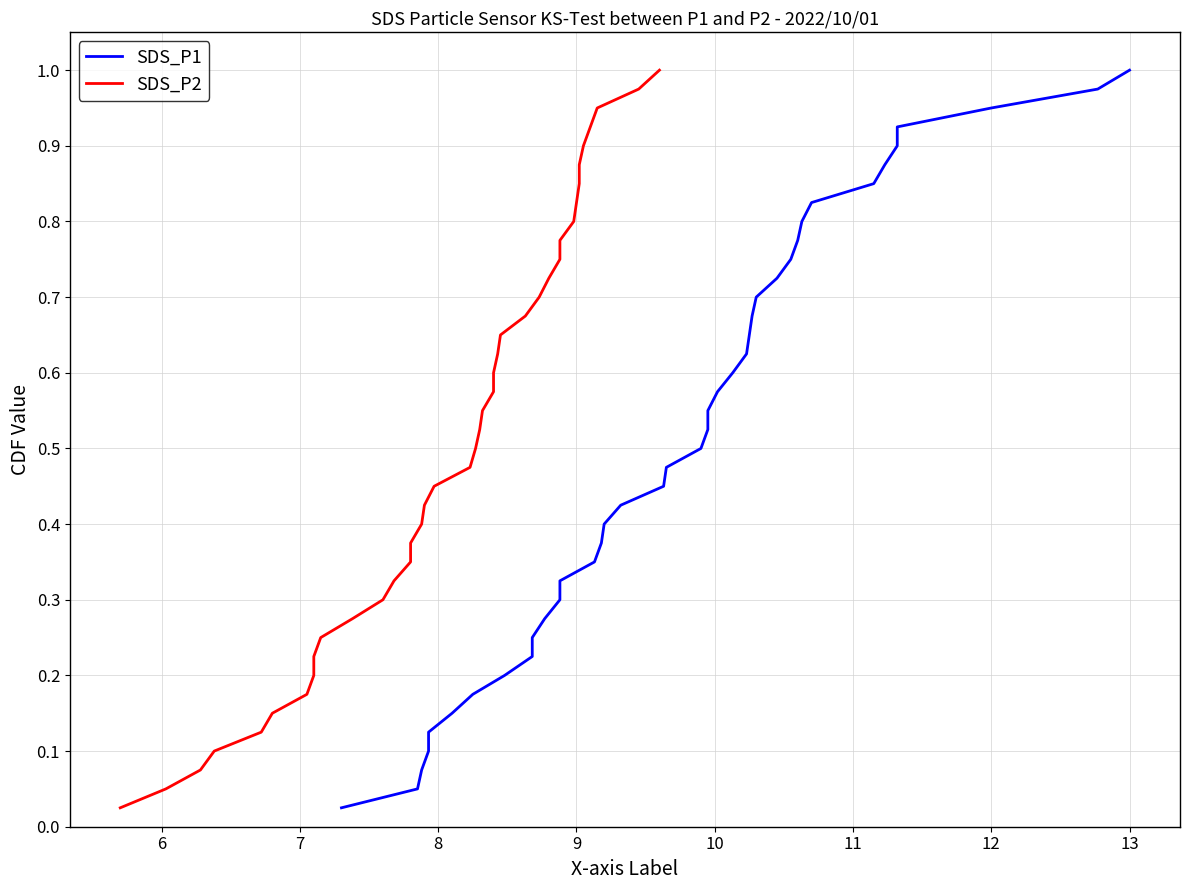

What is the maximum value for SDS_P1?

1.0